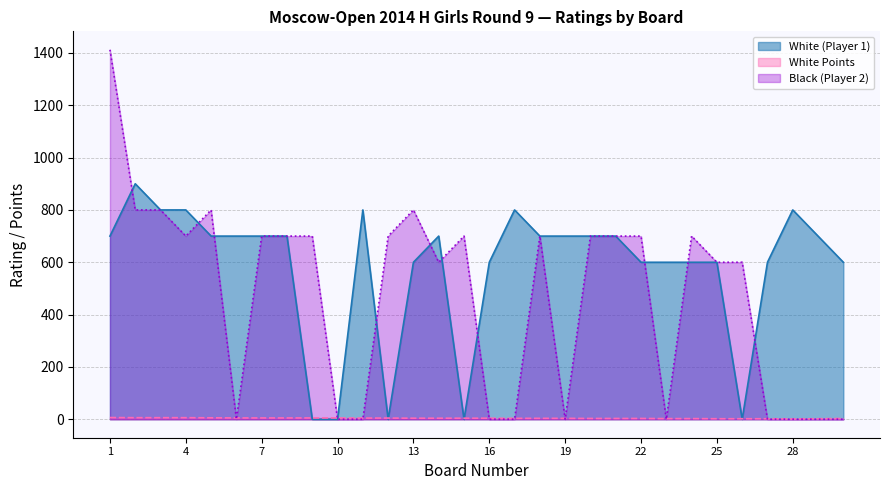

Reading left to right, extract all data points from this chart.

White (Player 1): 700.0	900.0	800.0	800.0	700.0	700.0	700.0	700.0	0.0	0.0	800.0	0.0	600.0	700.0	0.0	600.0	800.0	700.0	700.0	700.0	700.0	600.0	600.0	600.0	600.0	0.0	600.0	800.0	700.0	600.0
White Points: 6.5	6.0	6.0	6.0	5.5	5.0	5.0	5.0	5.0	5.0	4.5	4.5	4.0	4.0	4.0	4.0	3.5	3.5	3.5	3.0	3.0	3.0	2.5	2.5	2.0	2.0	2.0	1.0	2.0	3.0
Black (Player 2): 1412.0	800.0	800.0	700.0	800.0	0.0	700.0	700.0	700.0	0.0	0.0	700.0	800.0	600.0	700.0	0.0	0.0	700.0	0.0	700.0	700.0	700.0	0.0	700.0	600.0	600.0	0.0	0.0	0.0	0.0